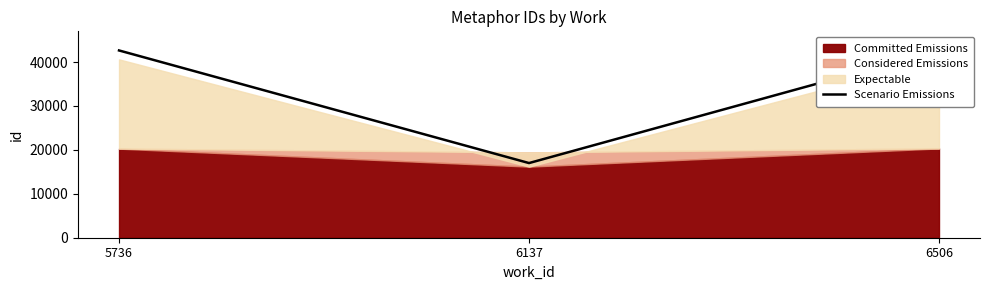

Which category has the lowest value across all series?

6137